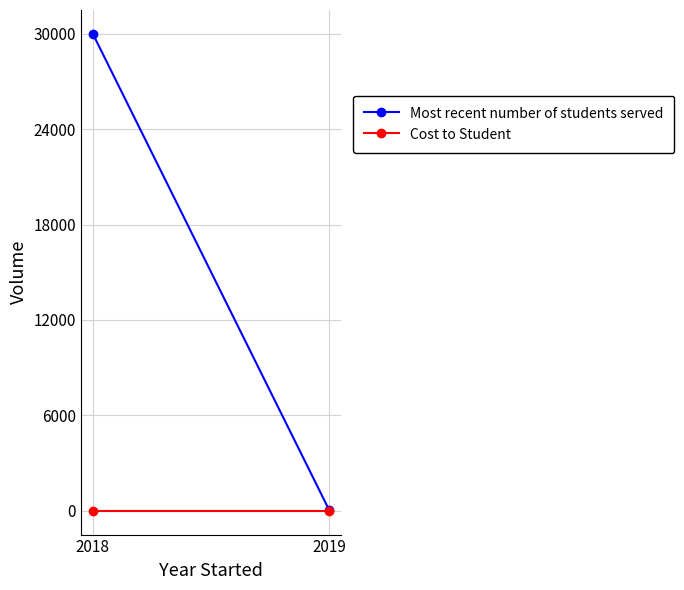

Between 2018 and 2019, which series saw the biggest shift?

Most recent number of students served